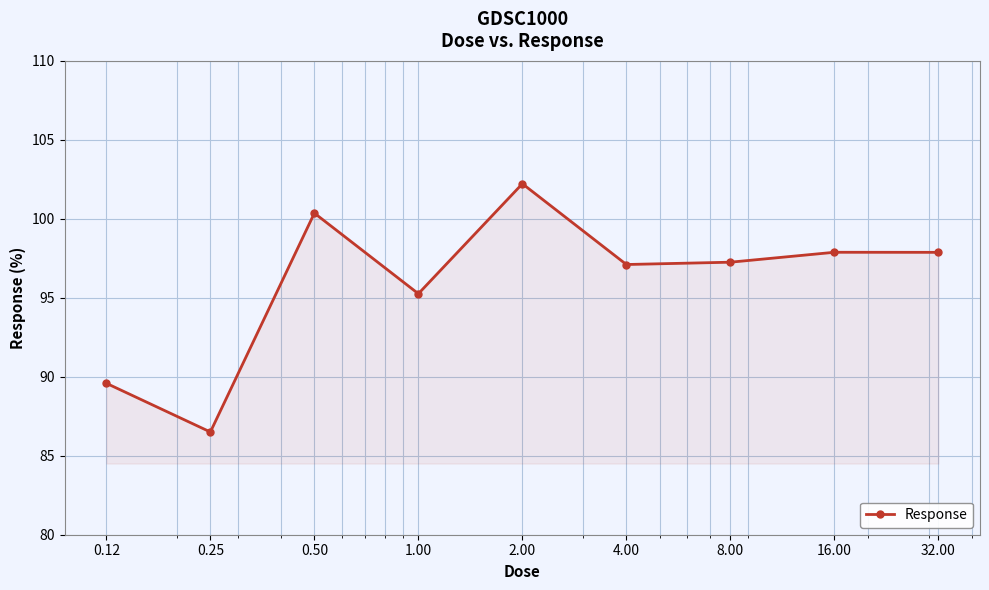

Reading left to right, transcribe all the data shown in this chart.

89.6	86.5	100.4	95.3	102.2	97.1	97.3	97.9	97.9